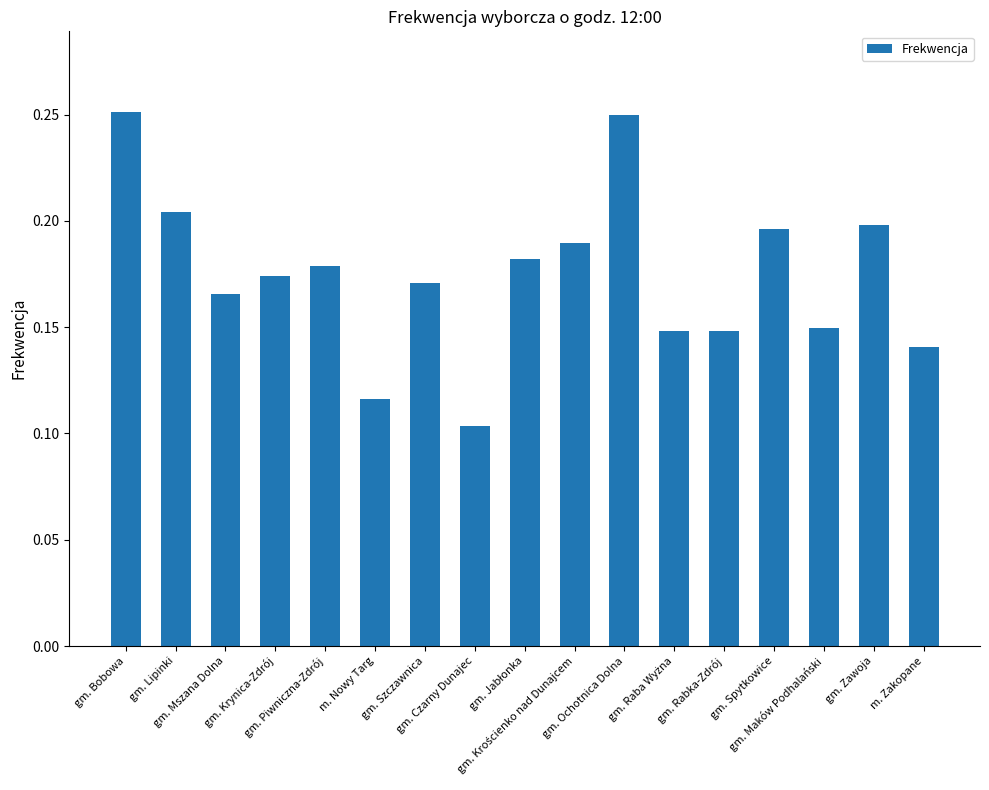

Count the values in the range 0 to 1.

17